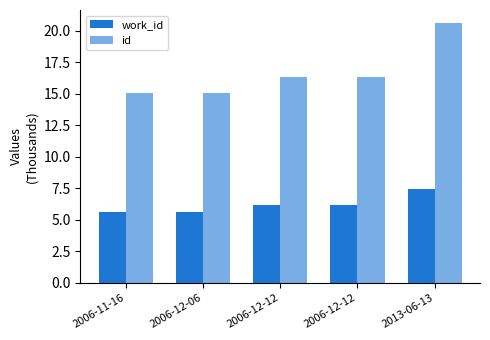

How many bars are there in each group?

2